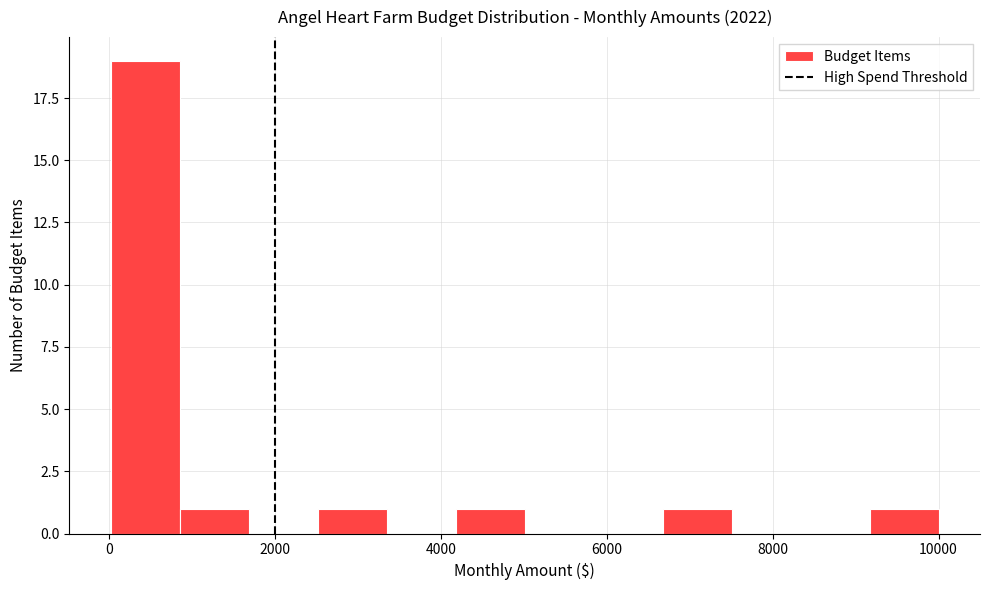

Which range on the x-axis has the tallest bar?

0 to 800